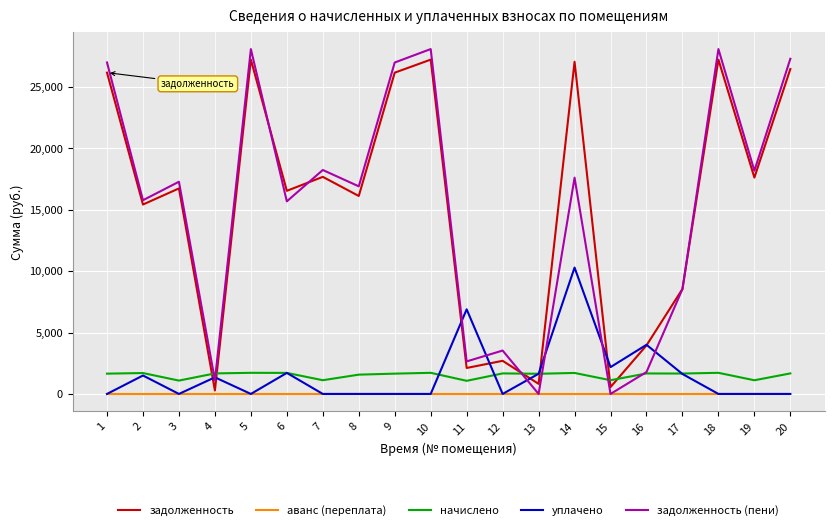

True or false: начислено has more than 2 interior local peaks.

True